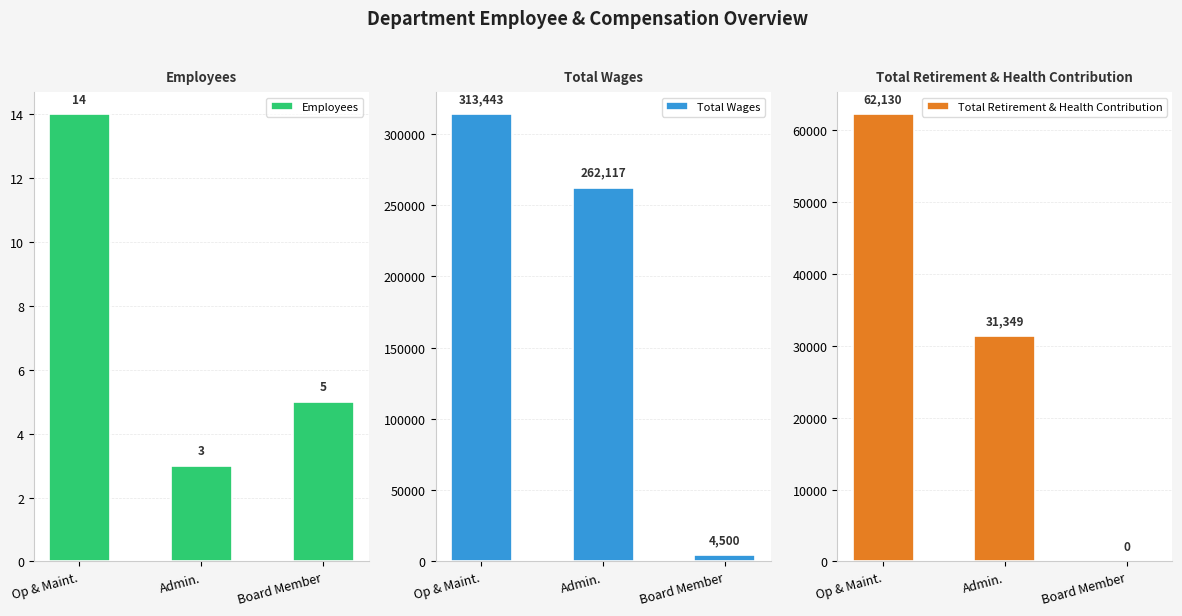

What is the difference between the Total Wages values at Op & Maint. and Board Member?

308943